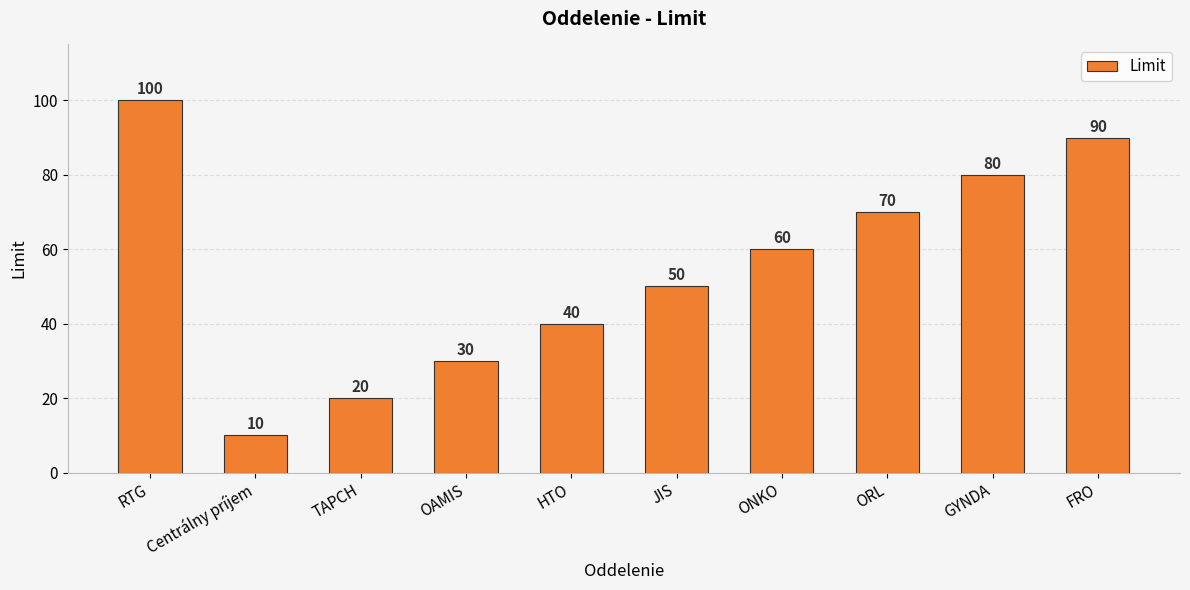

Rank the categories by value from lowest to highest.

Centrálny príjem, TAPCH, OAMIS, HTO, JIS, ONKO, ORL, GYNDA, FRO, RTG